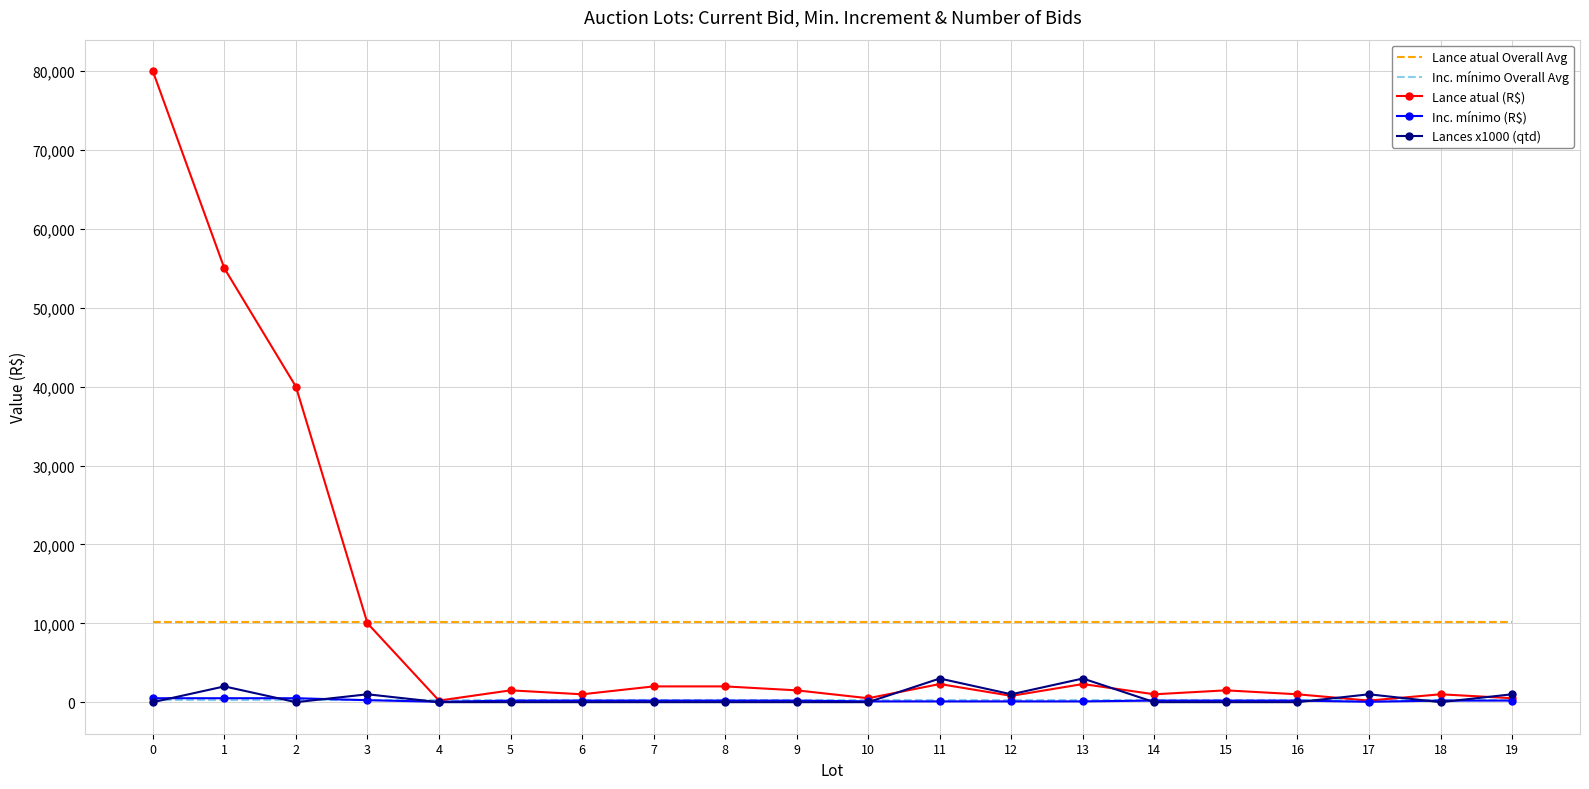

Which series has the widest spread of values?

Lance atual (R$)